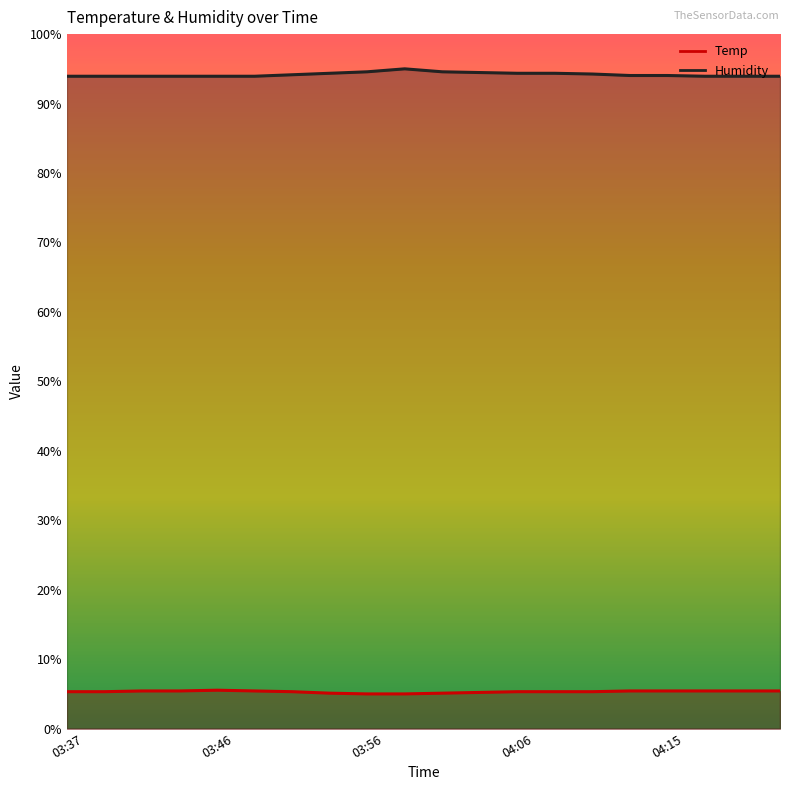

Rank the series by their maximum value, from lowest to highest.

Temp, Humidity